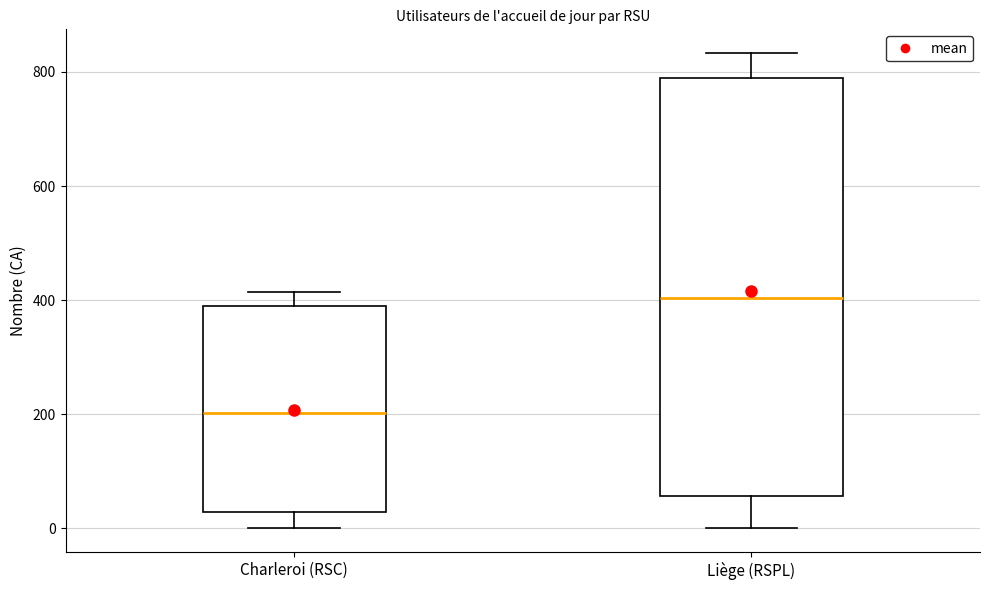

Where is the lower edge of the box for Liège (RSPL) on the y-axis? The values are not printed on the chart, so give them approximately, as read against the axis.

60